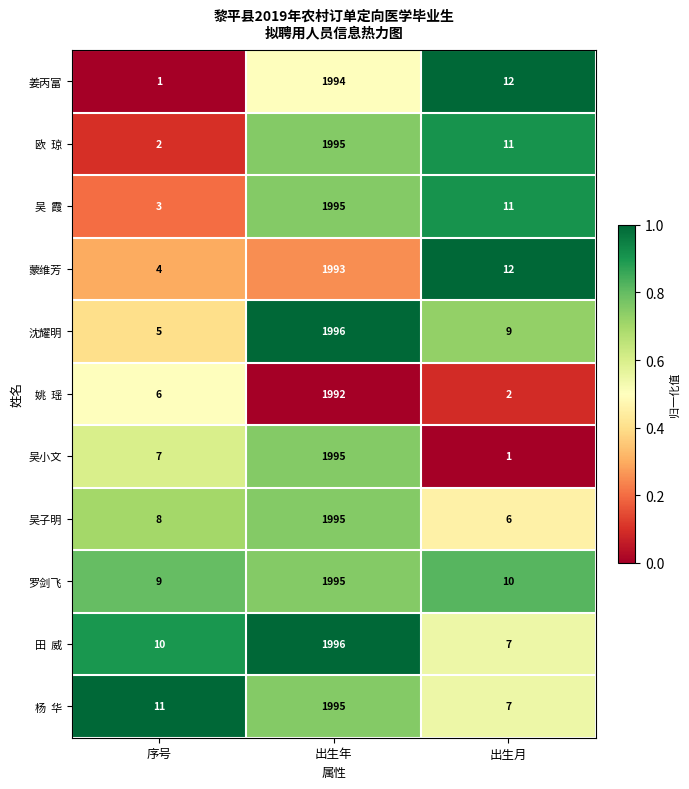

What is the difference between the highest and lowest values at 出生月?

11